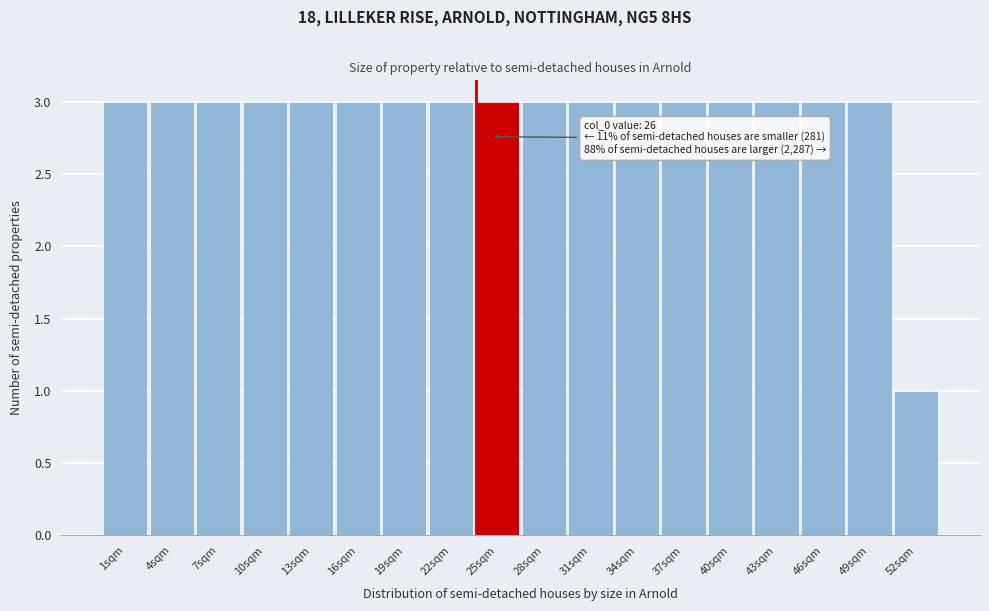

Reading left to right, list all the values displayed in this chart.

1sqm=3	4sqm=3	7sqm=3	10sqm=3	13sqm=3	16sqm=3	19sqm=3	22sqm=3	25sqm=3	28sqm=3	31sqm=3	34sqm=3	37sqm=3	40sqm=3	43sqm=3	46sqm=3	49sqm=3	52sqm=1